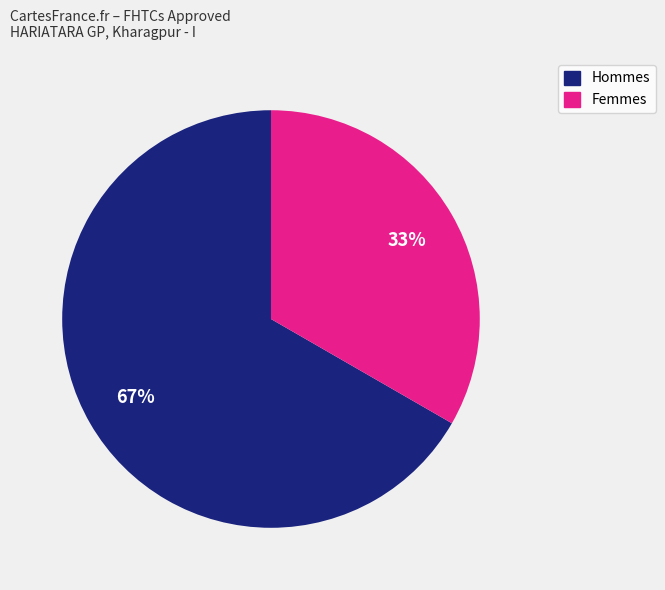

To the nearest percent, what is the average slice percentage?

50%